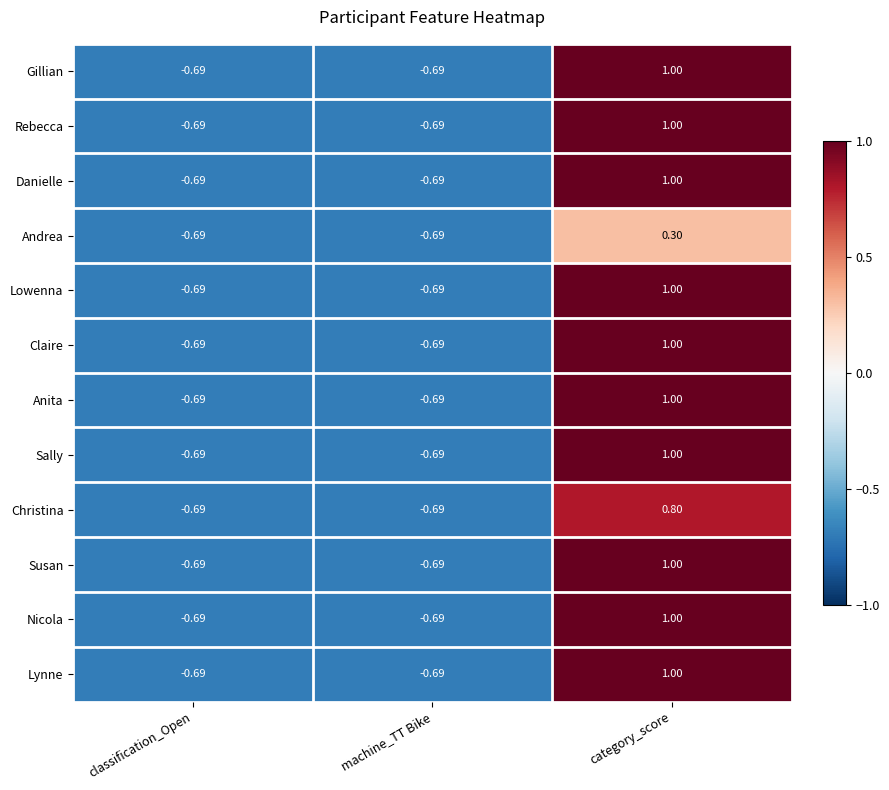

At how many categories does at least one series exceed 0?

1